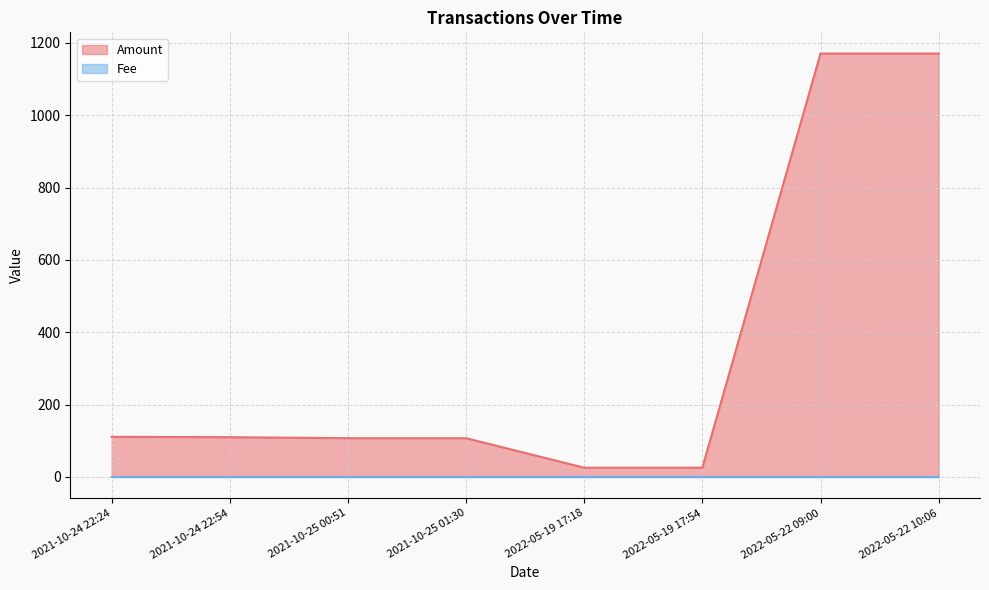

Is it true that Amount equals 109.9 at 2021-10-24 22:54?

True